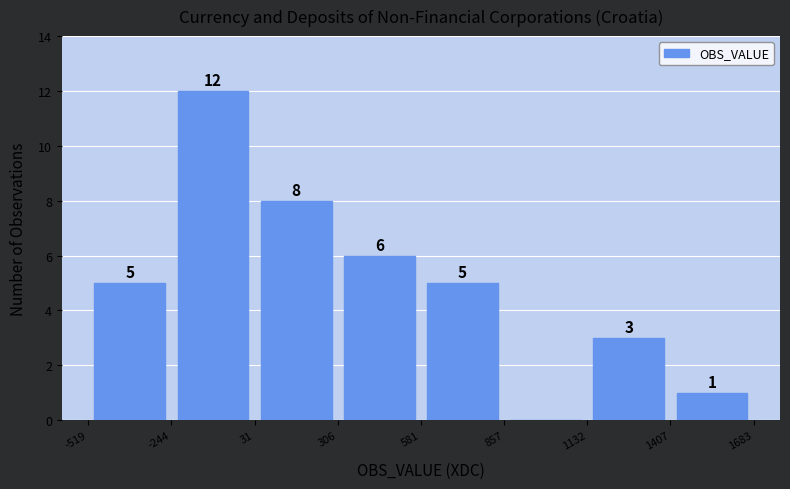

Over which range of the x-axis is the bar tallest?

-244 to 31